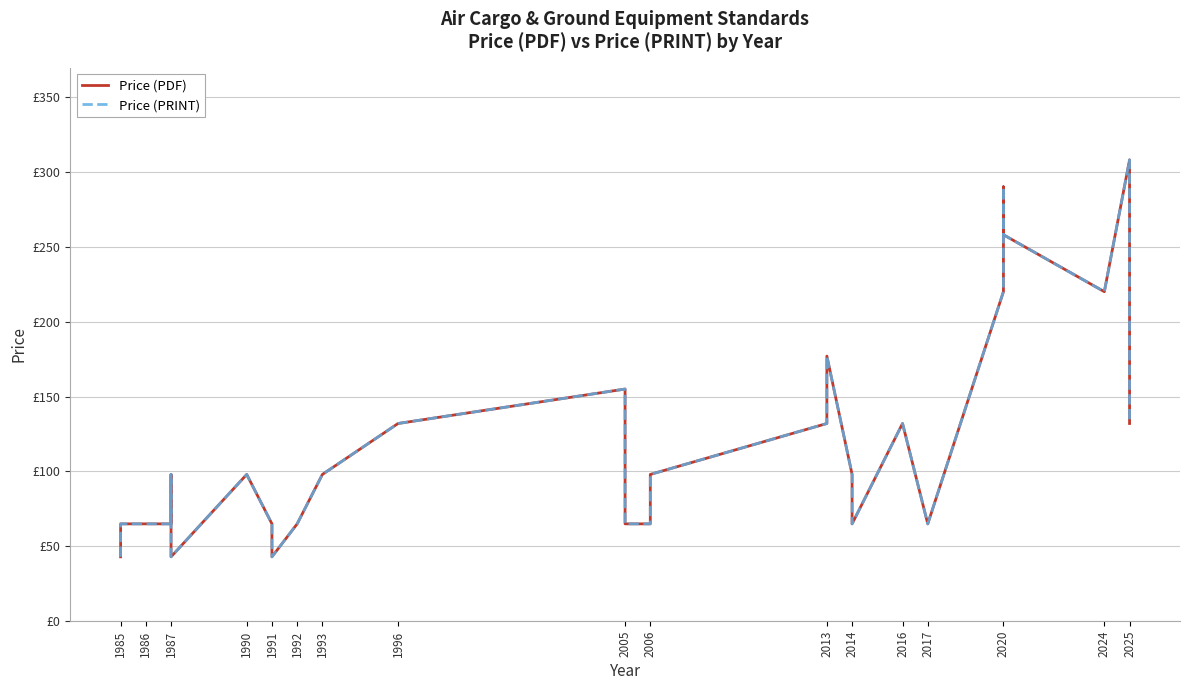

List the series in order of their peak value, highest first.

Price (PDF), Price (PRINT)